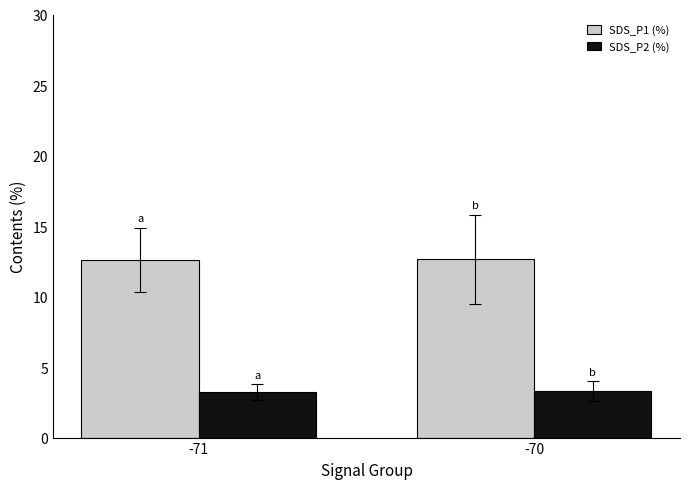

Rank the series at -71 from highest to lowest value.

SDS_P1 (%), SDS_P2 (%)